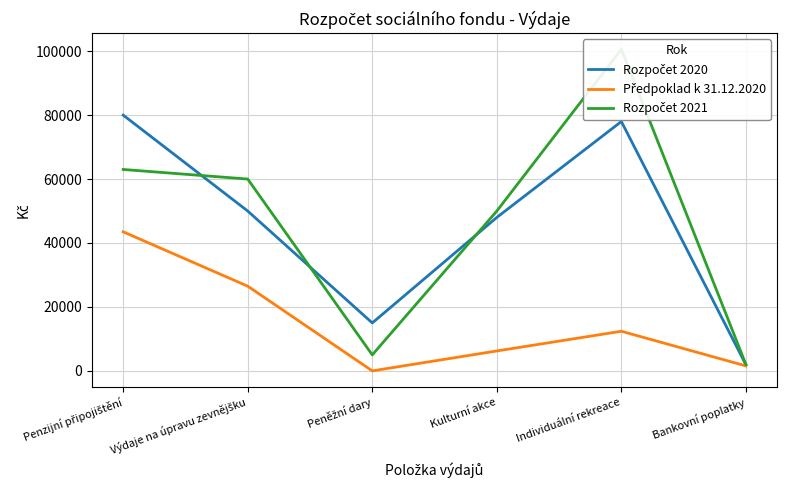

Reading left to right, extract all data points from this chart.

Rozpočet 2020: 80000.0	50000.0	15000.0	48000.0	78000.0	1912.1
Předpoklad k 31.12.2020: 43500.0	26493.0	0.0	6230.8	12392.0	1554.0
Rozpočet 2021: 63000.0	60000.0	5000.0	50000.0	100608.0	2000.0